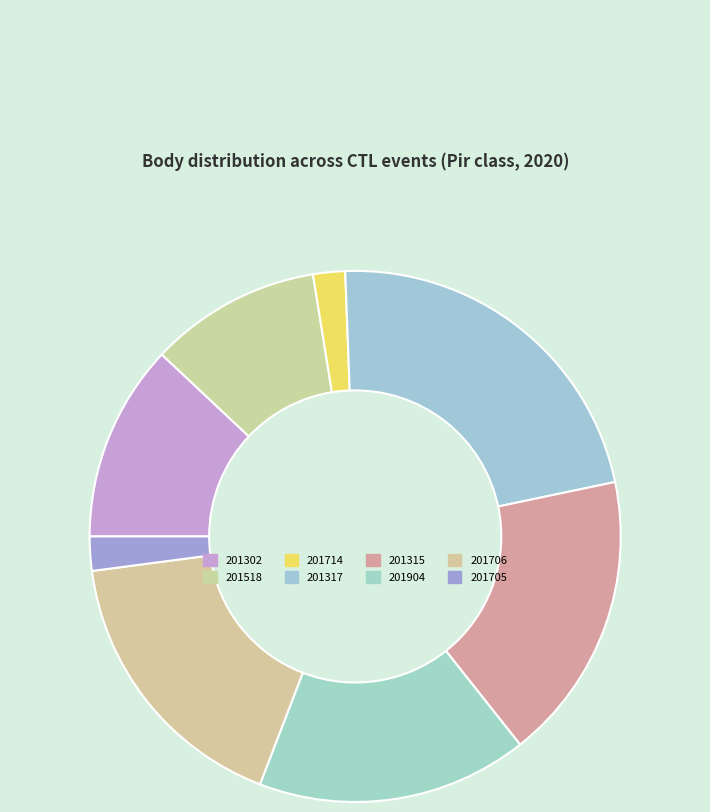

To the nearest percent, what is the combined percentage of 201518 and 201706?

28%